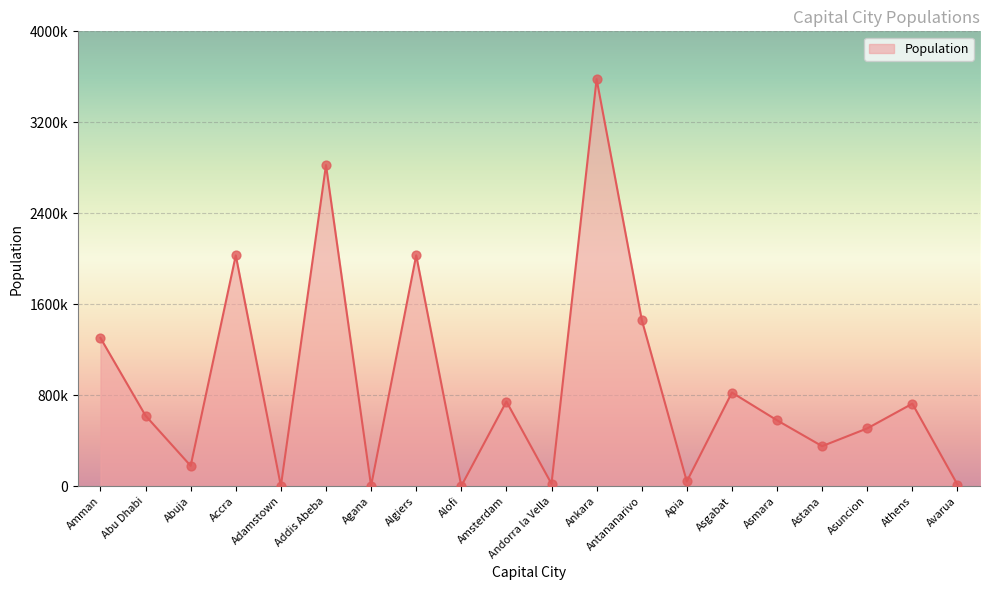

What is the change in value from Adamstown to Asgabat?

+822962